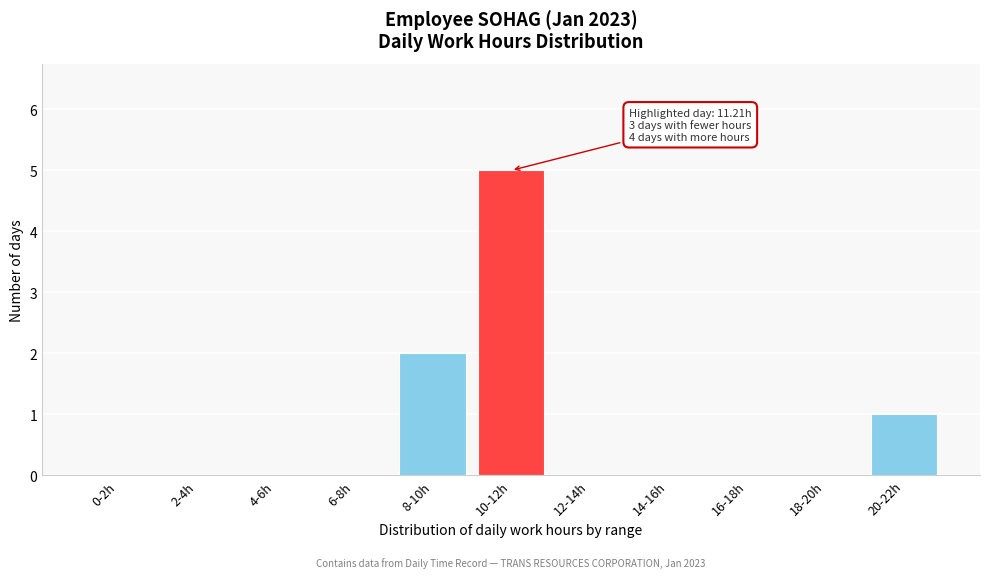

Reading left to right, what are all the values shown in this chart?

0-2h=0	2-4h=0	4-6h=0	6-8h=0	8-10h=2	10-12h=5	12-14h=0	14-16h=0	16-18h=0	18-20h=0	20-22h=1